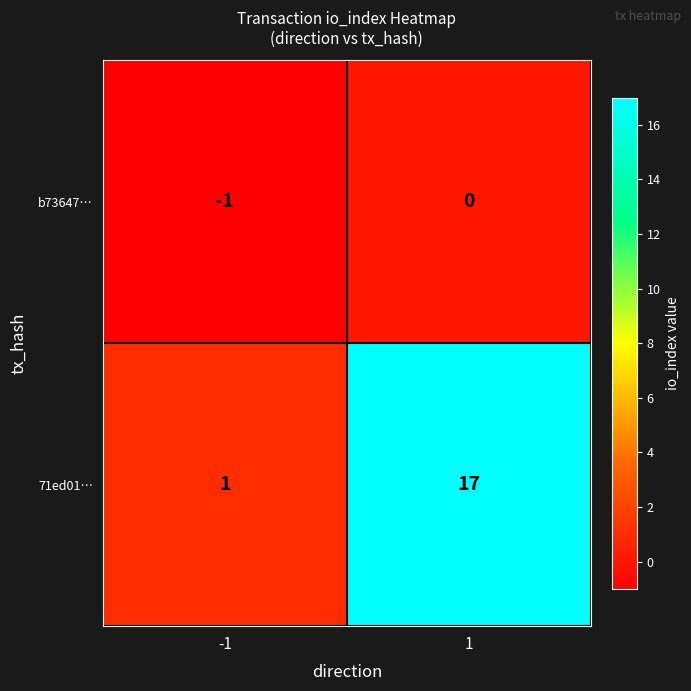

What is the greatest value displayed?

17